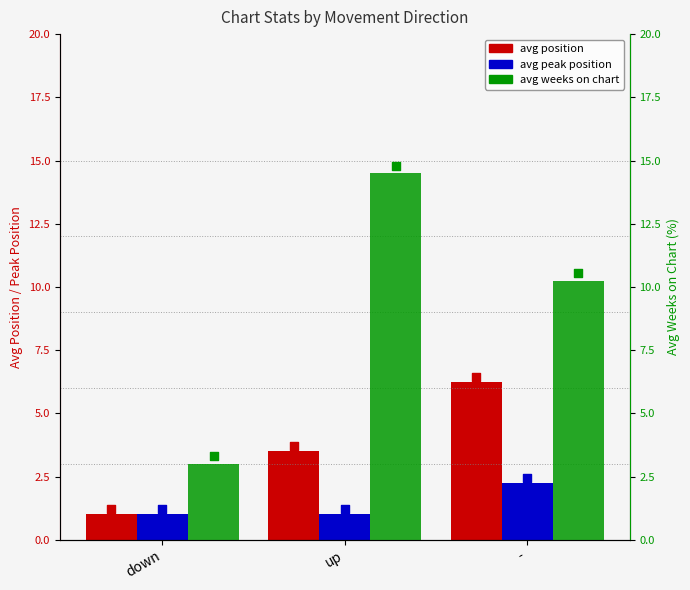

What is the total value across all series at -?

18.8